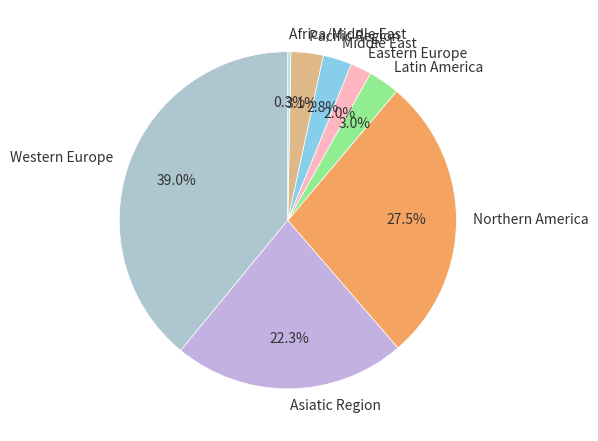

Which has a higher value, Asiatic Region or Northern America?

Northern America